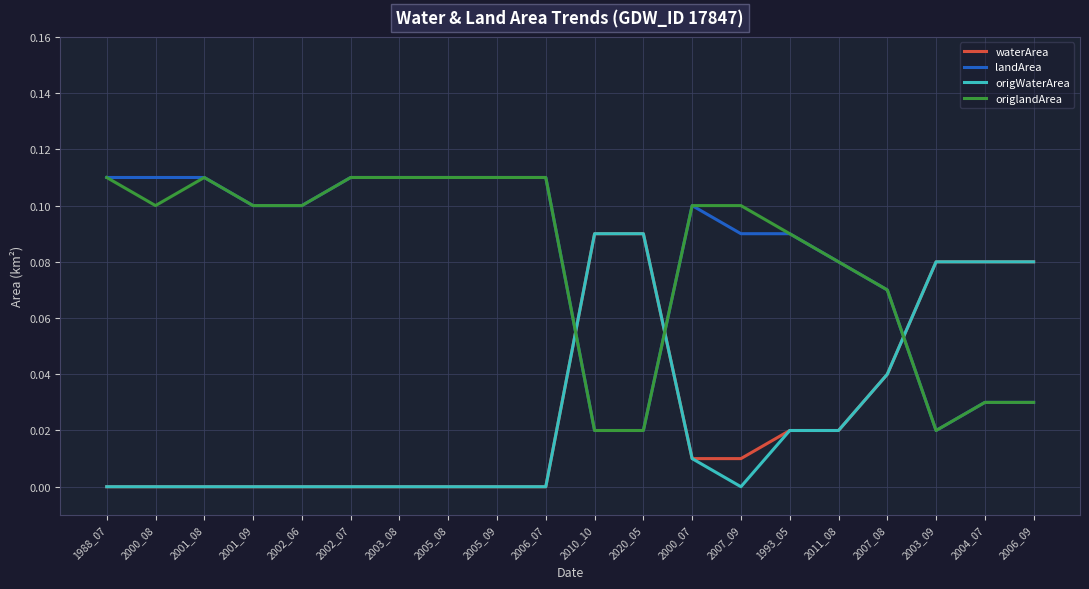

After their last crossing, which series has the higher values: waterArea or landArea?

waterArea